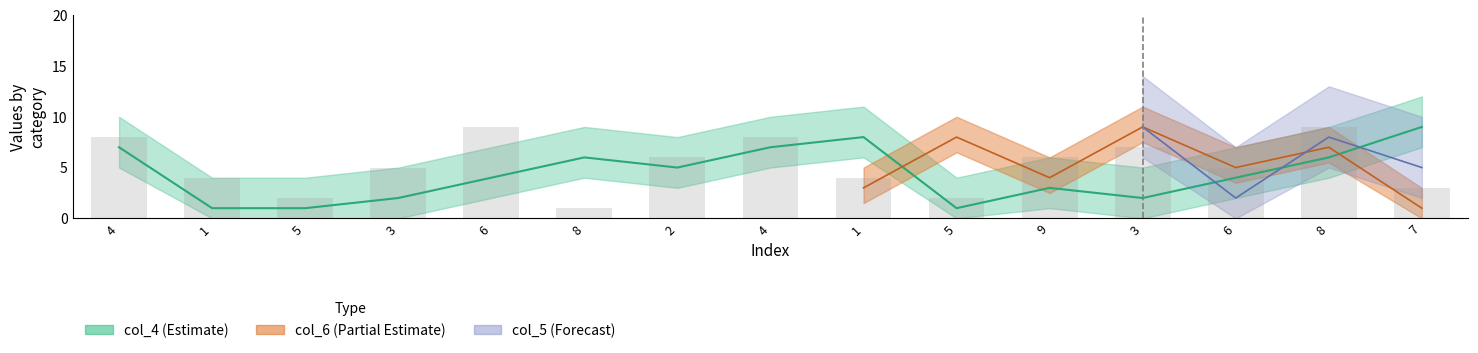

What is the change in value from 3 to 5?

-3